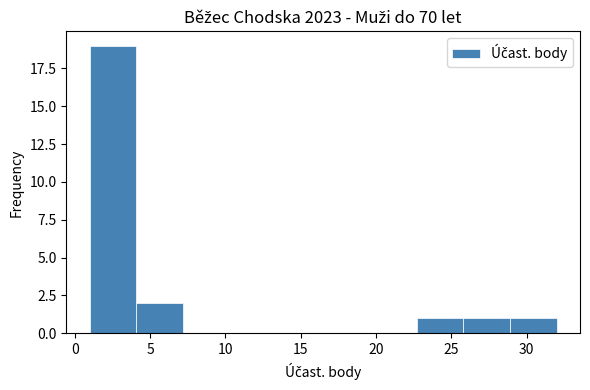

Which range on the x-axis has the tallest bar?

1.0 to 4.1